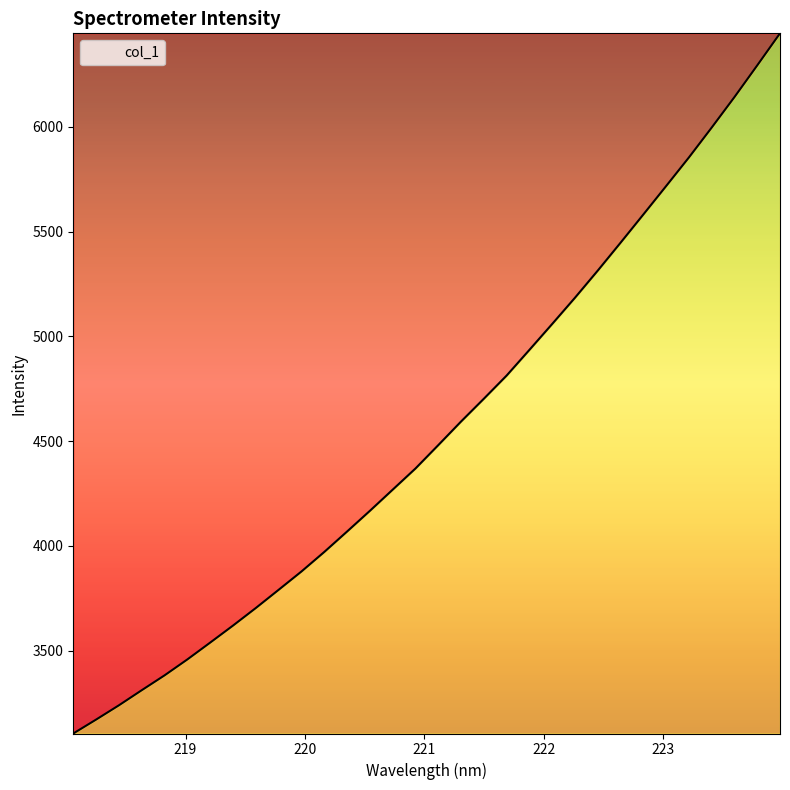

What is the difference between the maximum and minimum values?

3341.2